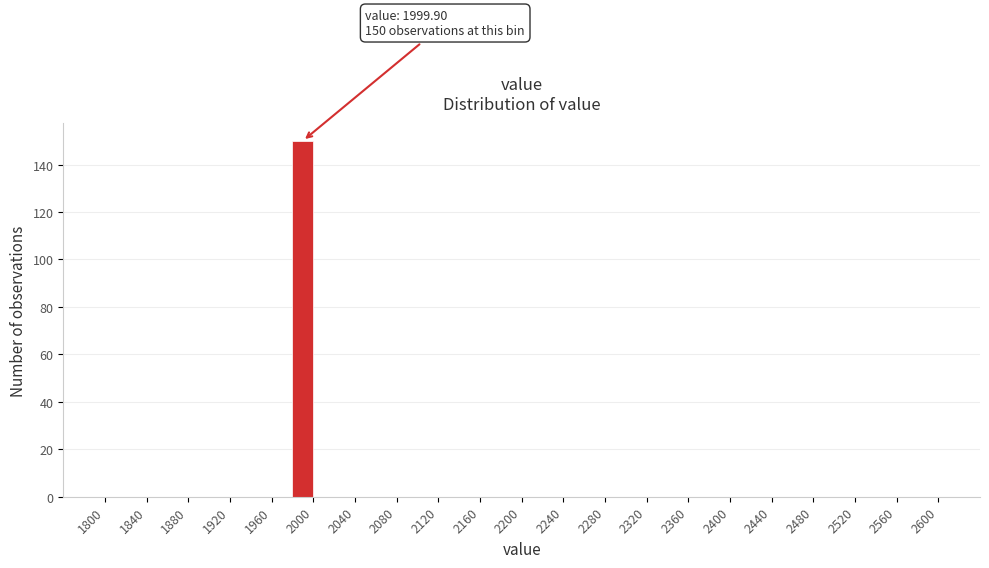

Which range on the x-axis has the tallest bar?

1980 to 2000